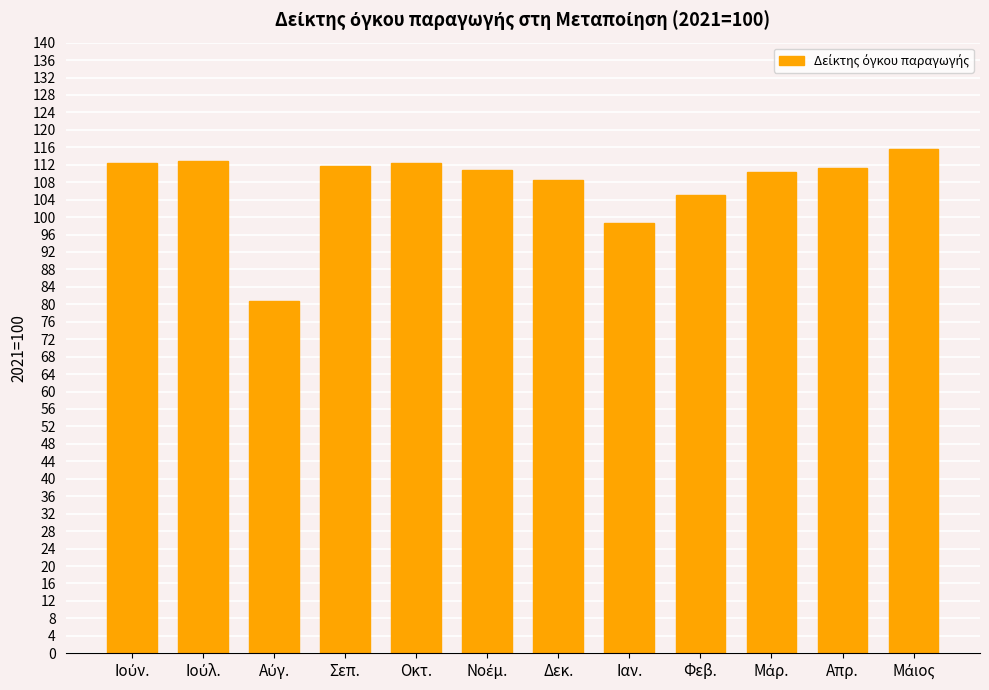

At which label is the value closest to 98?

Ιαν.